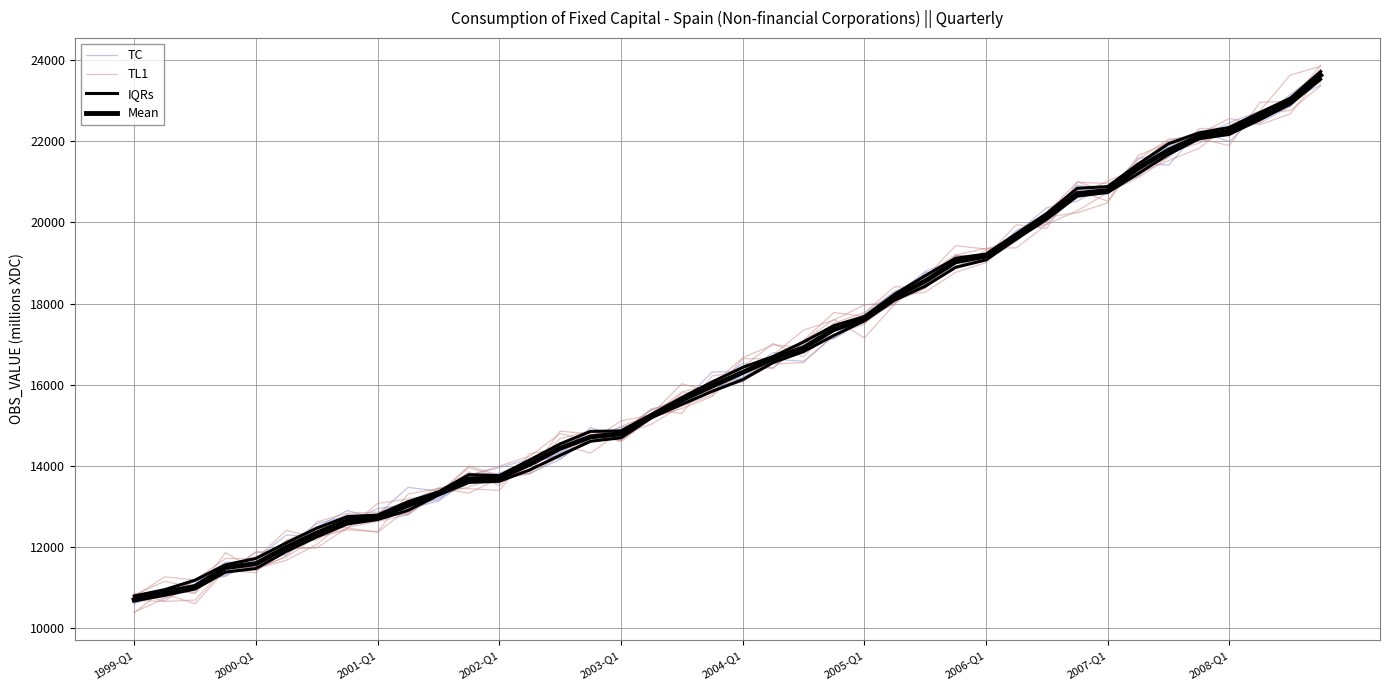

Which category has the lowest value in the TC series?

1999-Q1